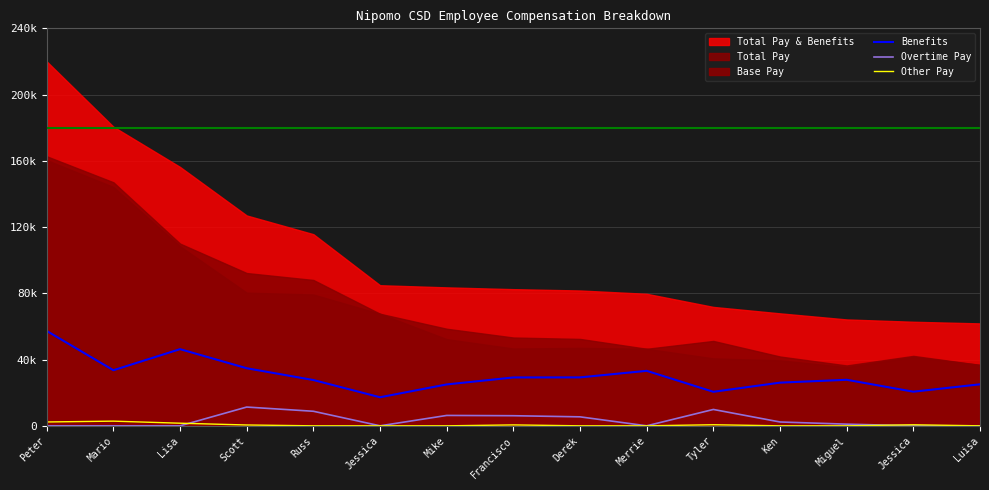

Rank the categories by Benefits value from lowest to highest.

Jessica, Tyler, Jessica, Mike, Luisa, Ken, Russ, Miguel, Francisco, Derek, Merrie, Mario, Scott, Lisa, Peter